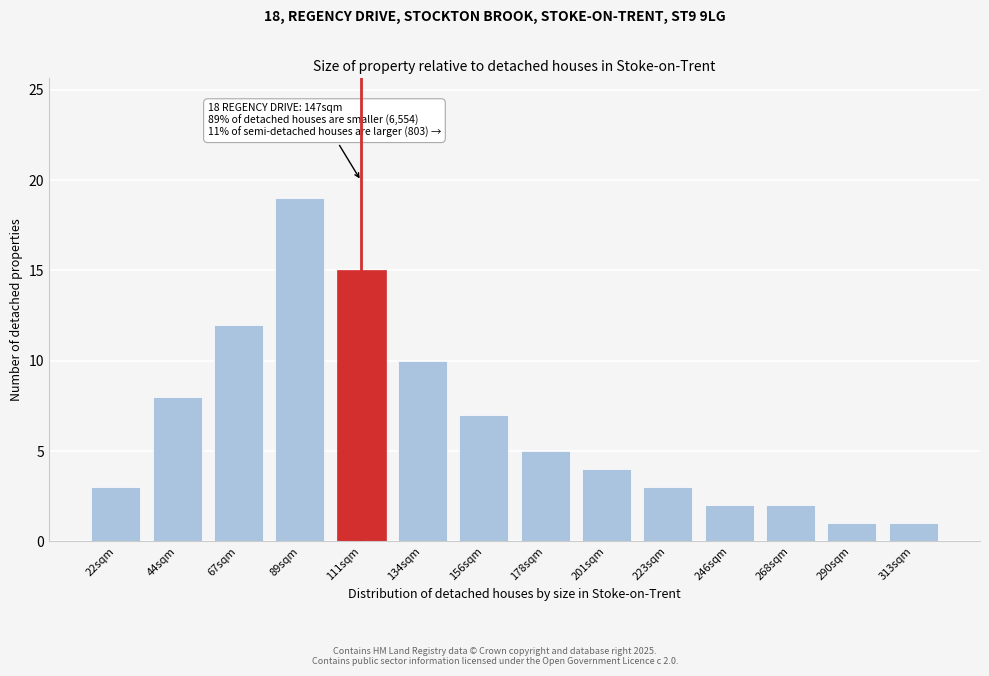

Reading left to right, list all the values displayed in this chart.

3	8	12	19	15	10	7	5	4	3	2	2	1	1